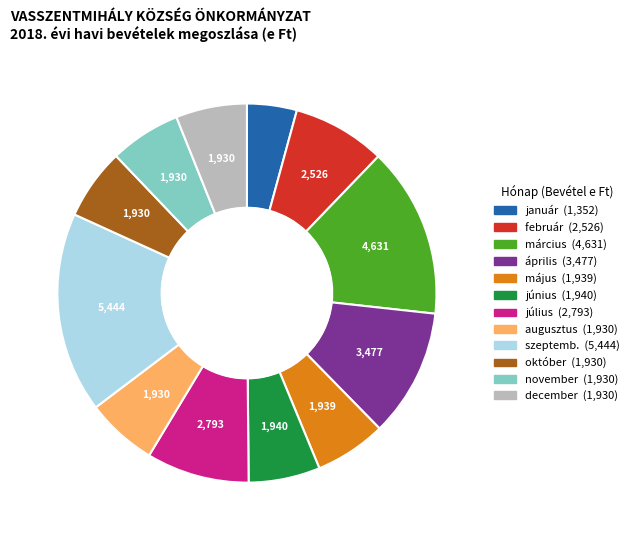

Between november and szeptemb., which is larger?

szeptemb.